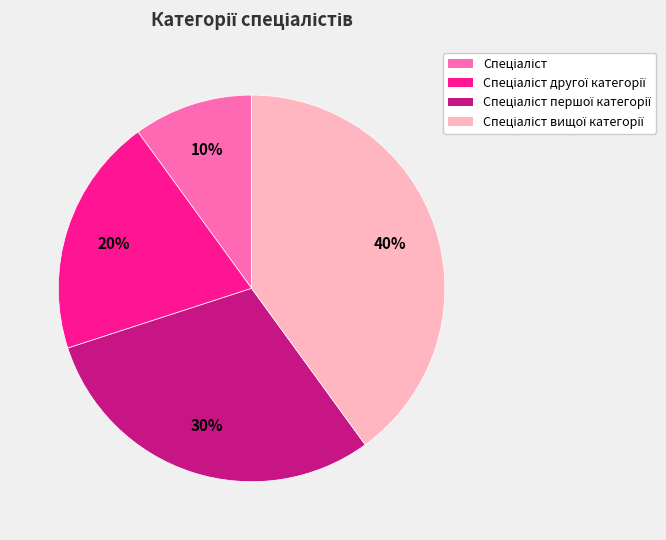

Is there a majority slice in this chart?

No